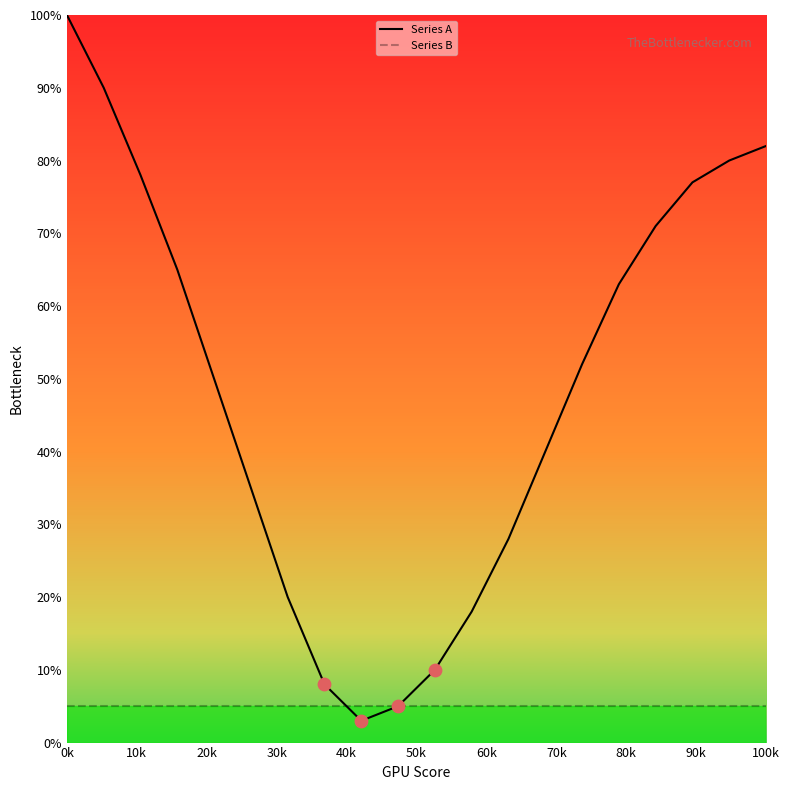

Rank the series by their average value, from highest to lowest.

Series A, Series B